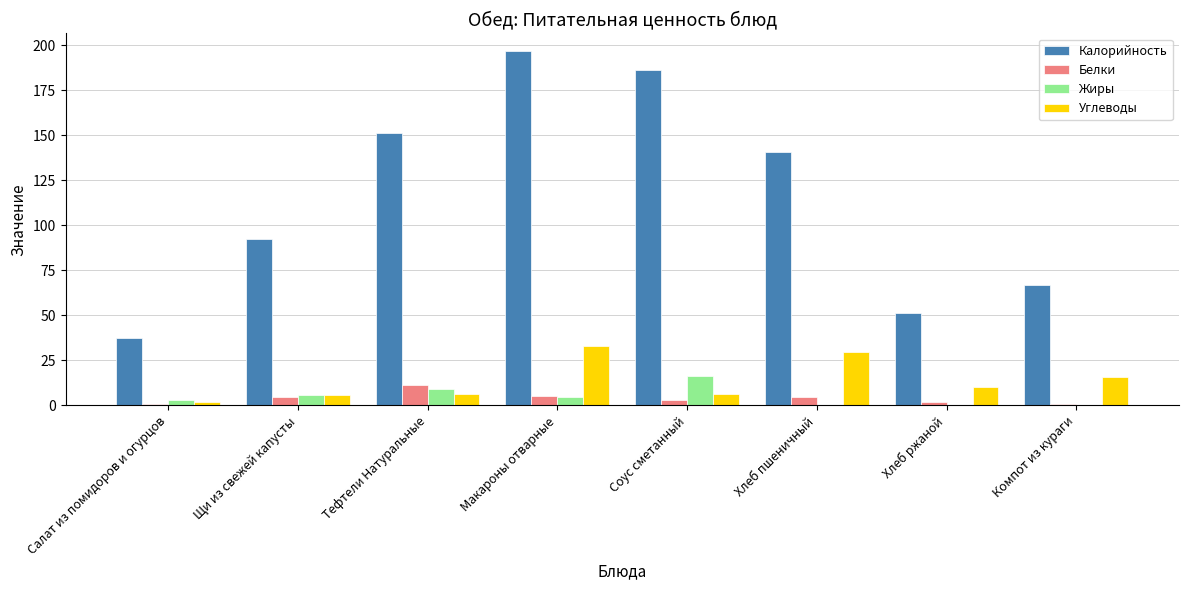

What is the maximum value shown in the chart?

196.8